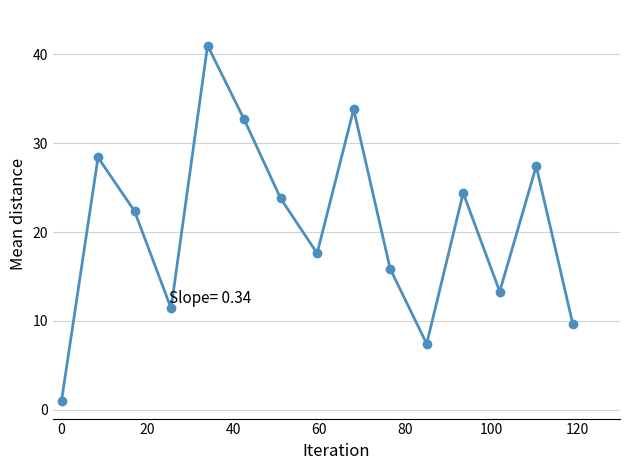

What is the minimum value shown in the chart?

1.0